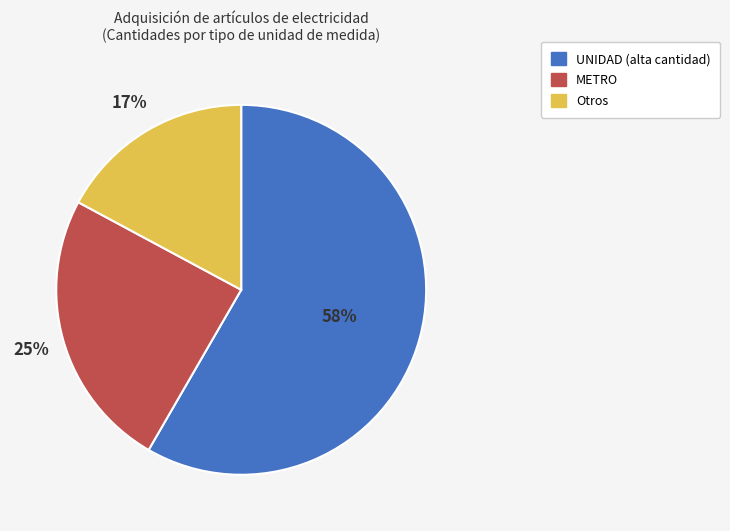

To the nearest percent, what is the difference between the largest and smallest slice percentages?

41%